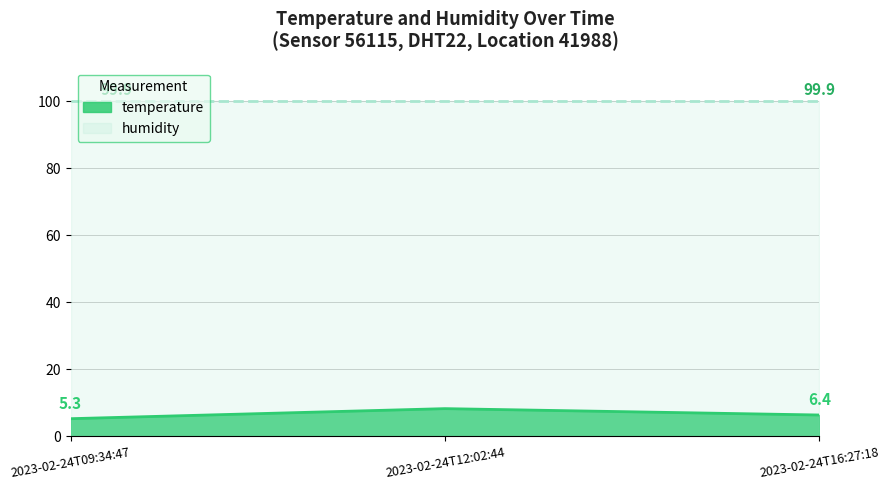

How many categories are shown in the chart?

3